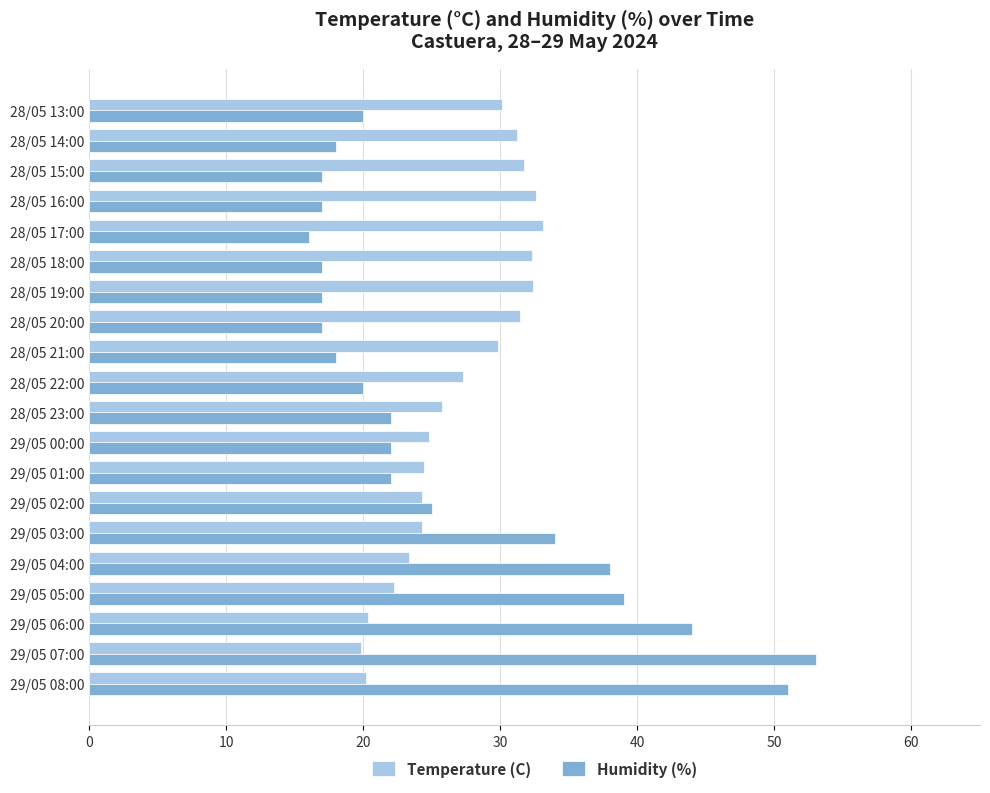

What is the difference between the highest and lowest values at 28/05 23:00?

3.7